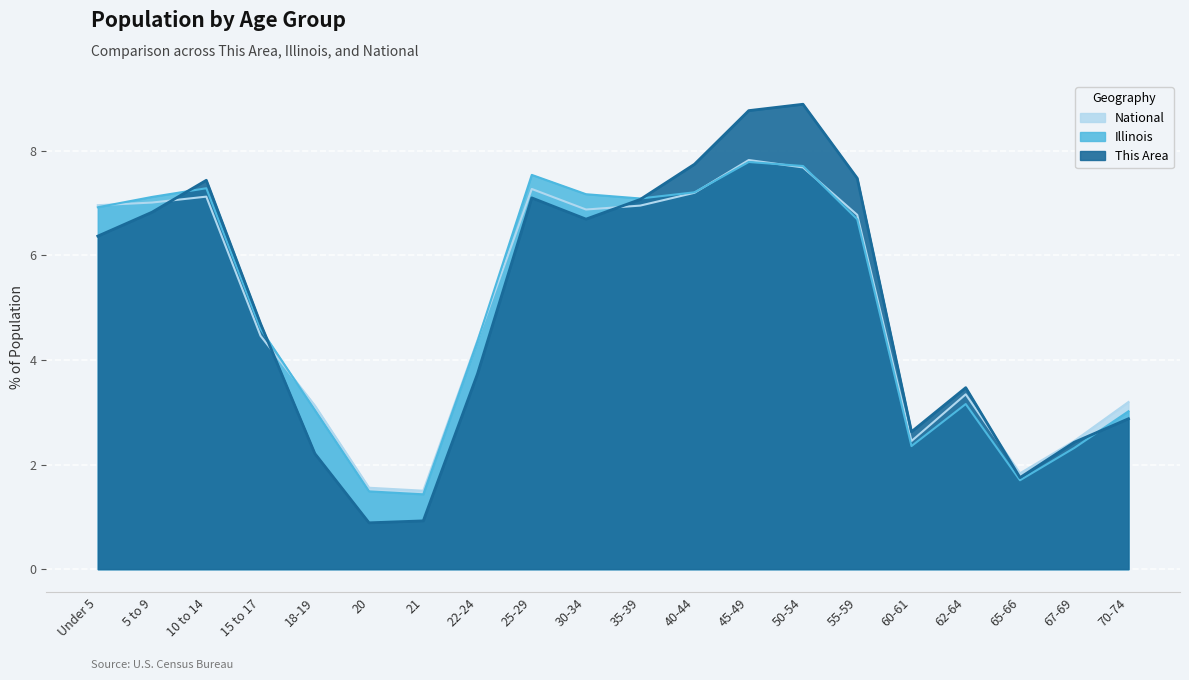

Is the value of Illinois at 50-54 greater than the value of This Area at 62-64?

Yes